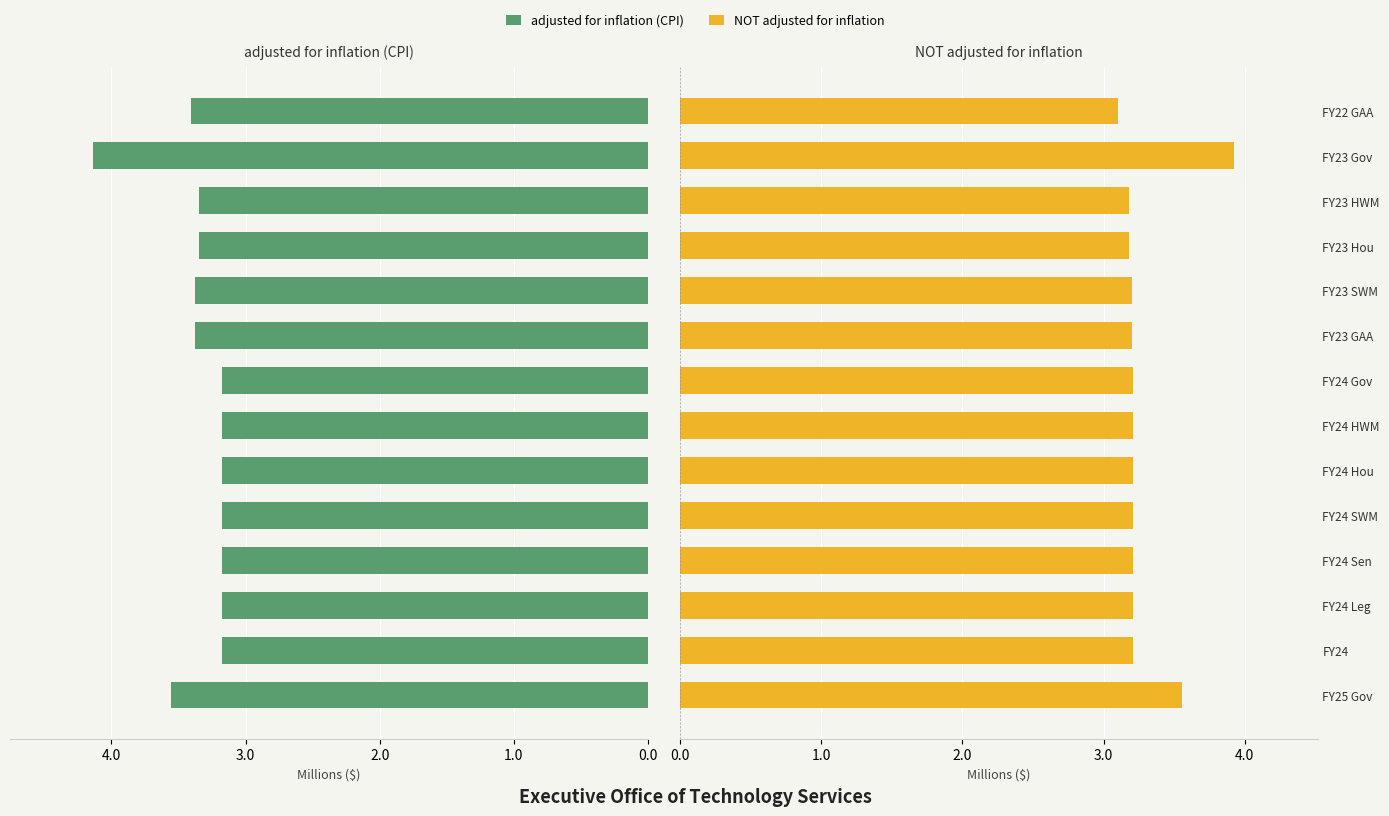

Reading right to left, list all the values displayed in this chart.

adjusted for inflation (CPI): 3.4	4.1	3.3	3.3	3.4	3.4	3.2	3.2	3.2	3.2	3.2	3.2	3.2	3.6
NOT adjusted for inflation: 3.1	3.9	3.2	3.2	3.2	3.2	3.2	3.2	3.2	3.2	3.2	3.2	3.2	3.6